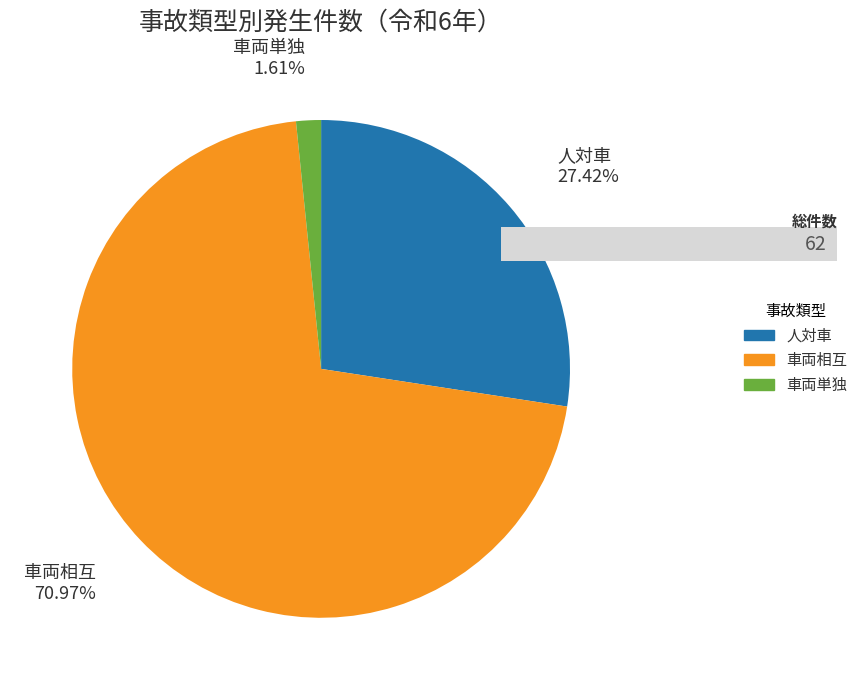

Is there a majority slice in this chart?

Yes